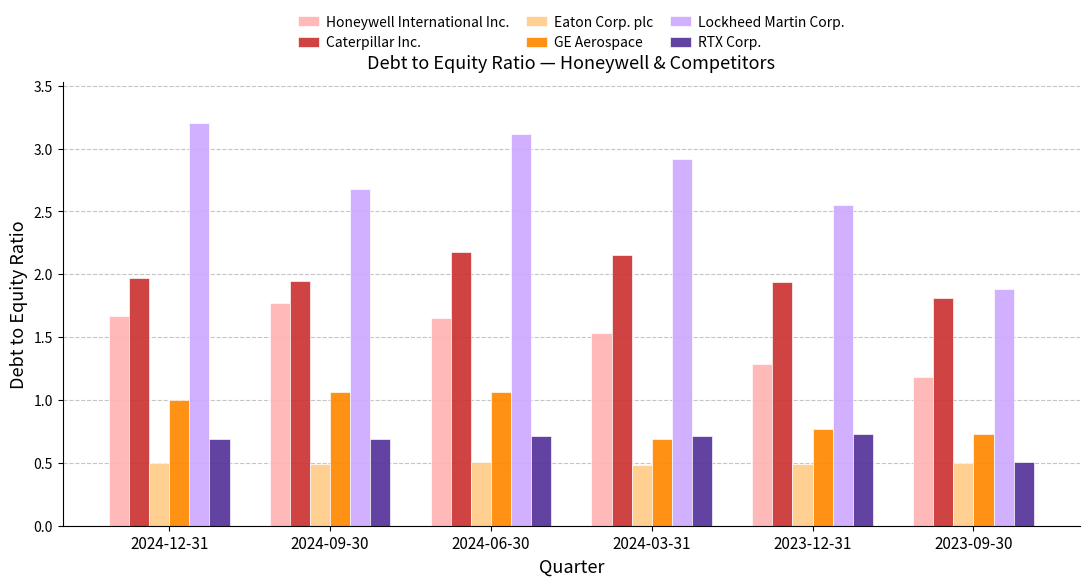

What are all the series names shown in the legend?

Honeywell International Inc., Caterpillar Inc., Eaton Corp. plc, GE Aerospace, Lockheed Martin Corp., RTX Corp.